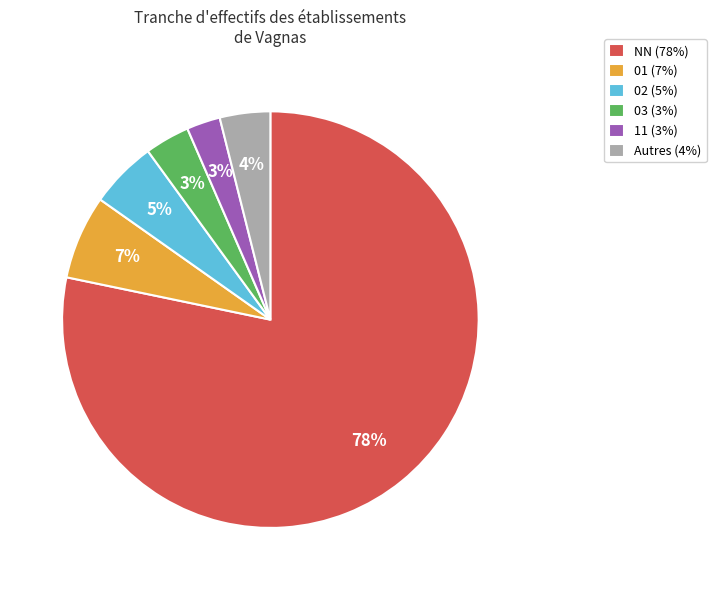

To the nearest percent, what is the average slice percentage?

17%